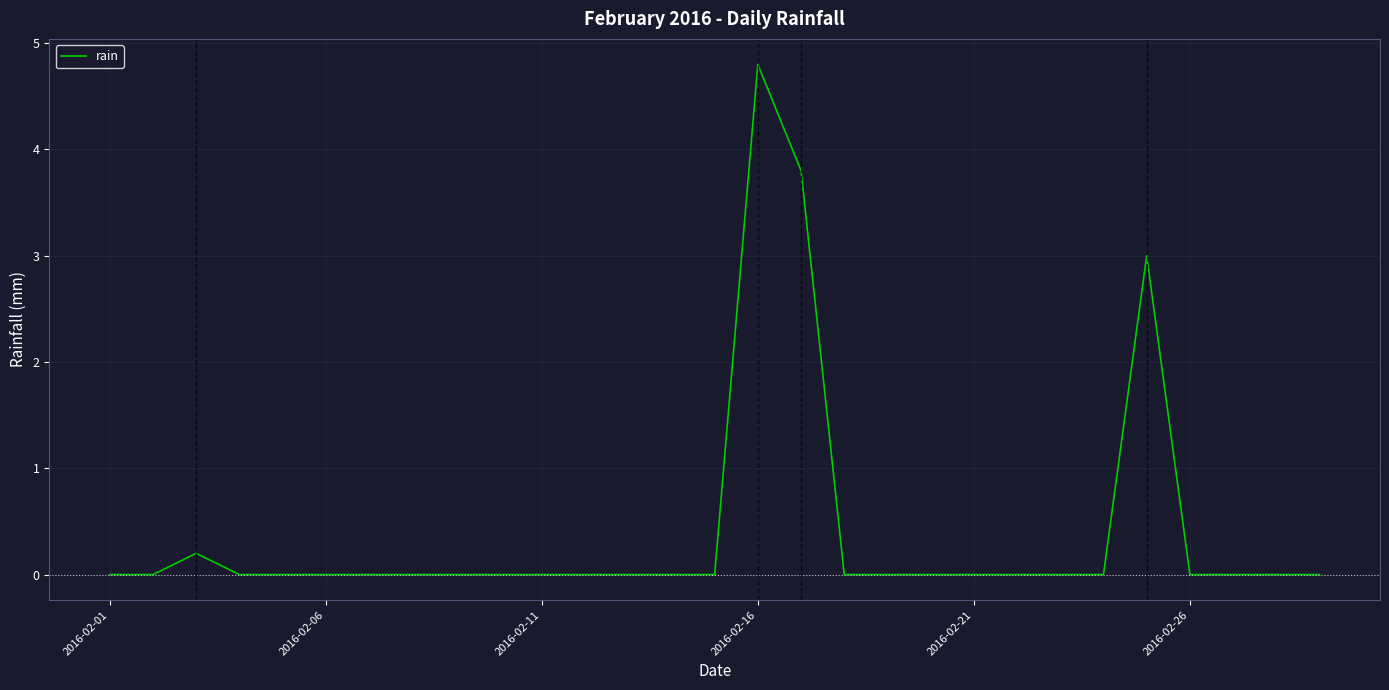

What is the maximum value shown in the chart?

4.8